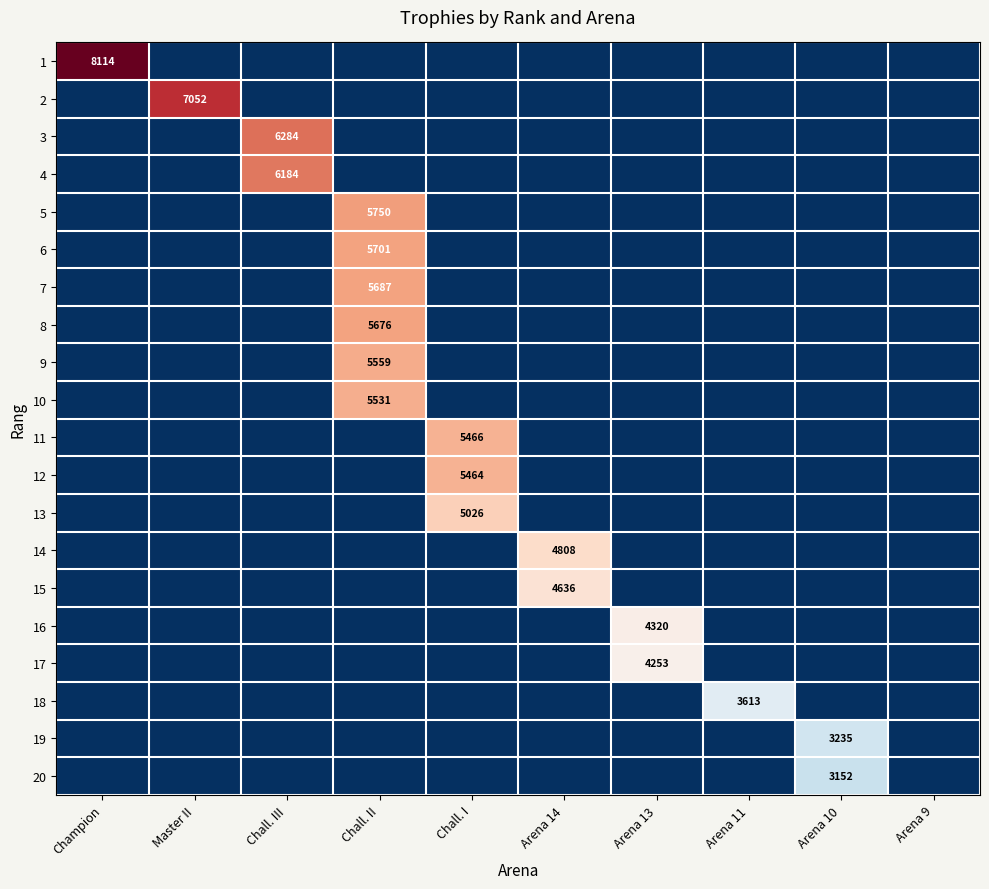

At which label does 7 reach its peak?

Chall. II